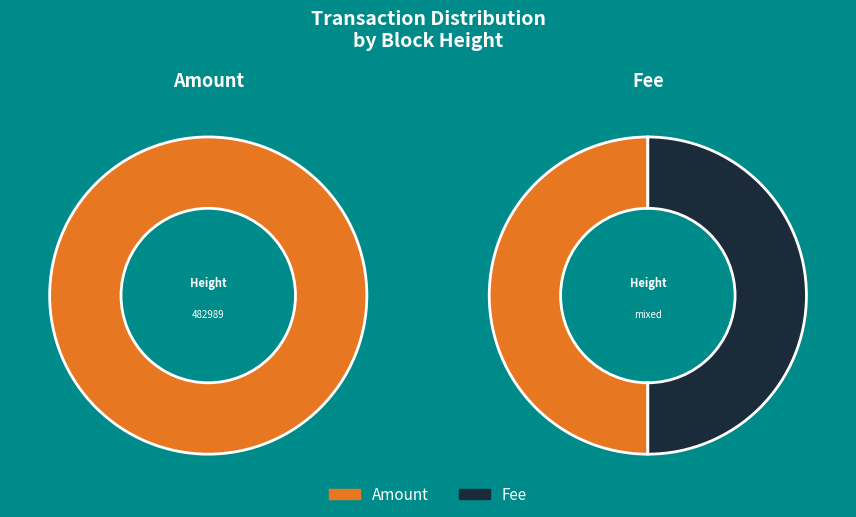

Combined, do 483656 and 482989 account for over 50%?

Yes